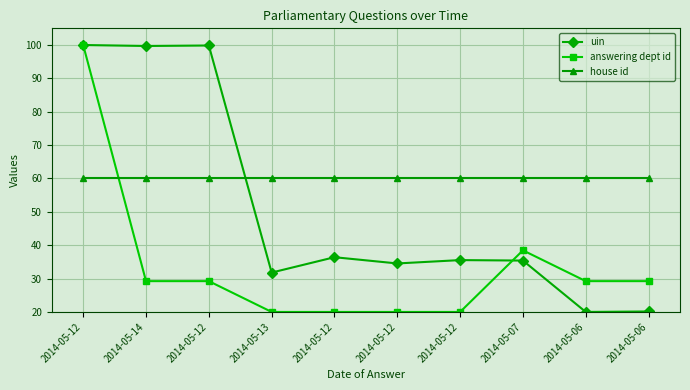

What is the approximate value of house id at 2014-05-13?

60.0